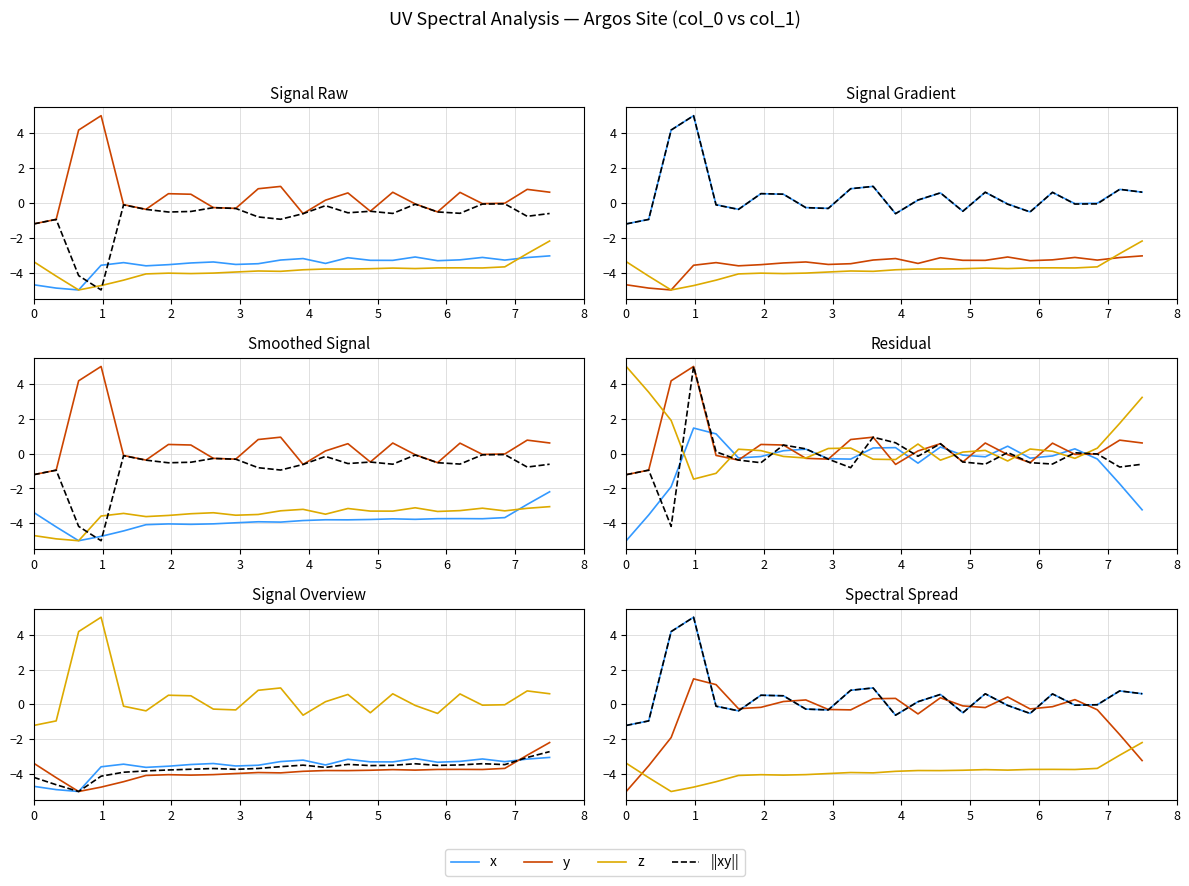

How many values in the x series exceed 0?

12